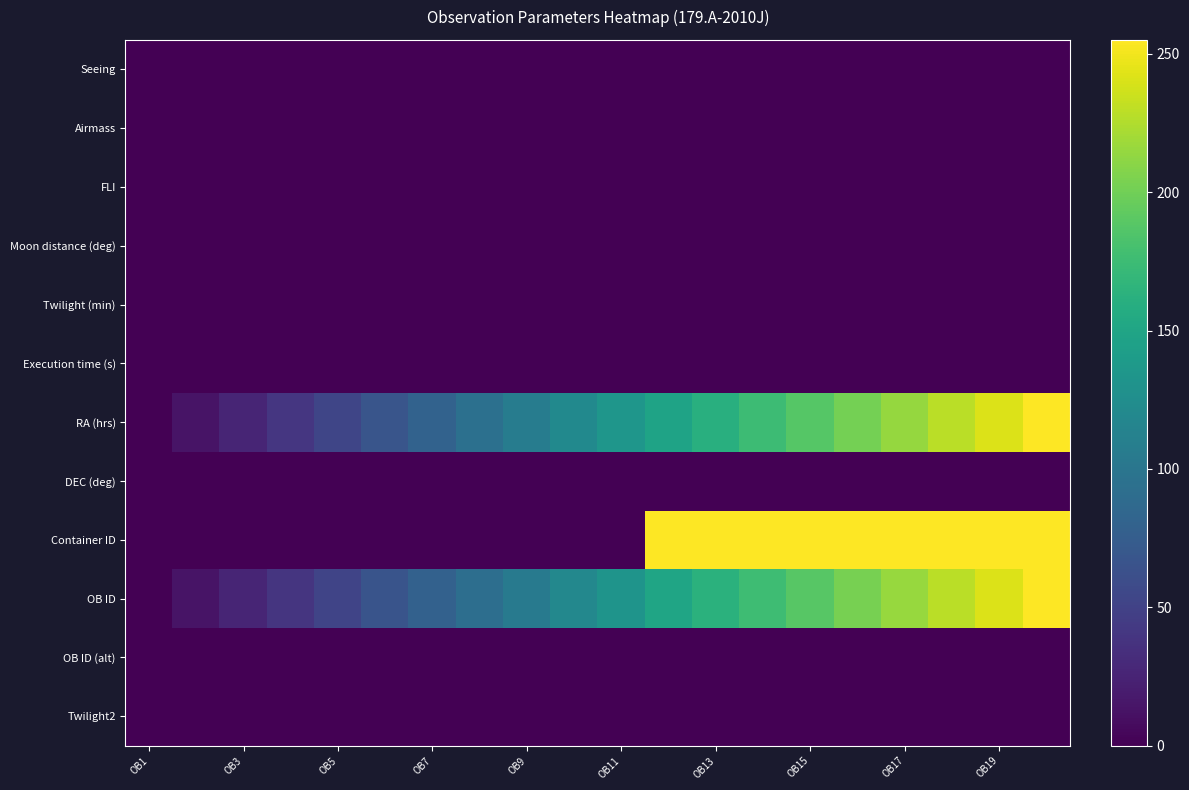

How many data points does each series have?

20